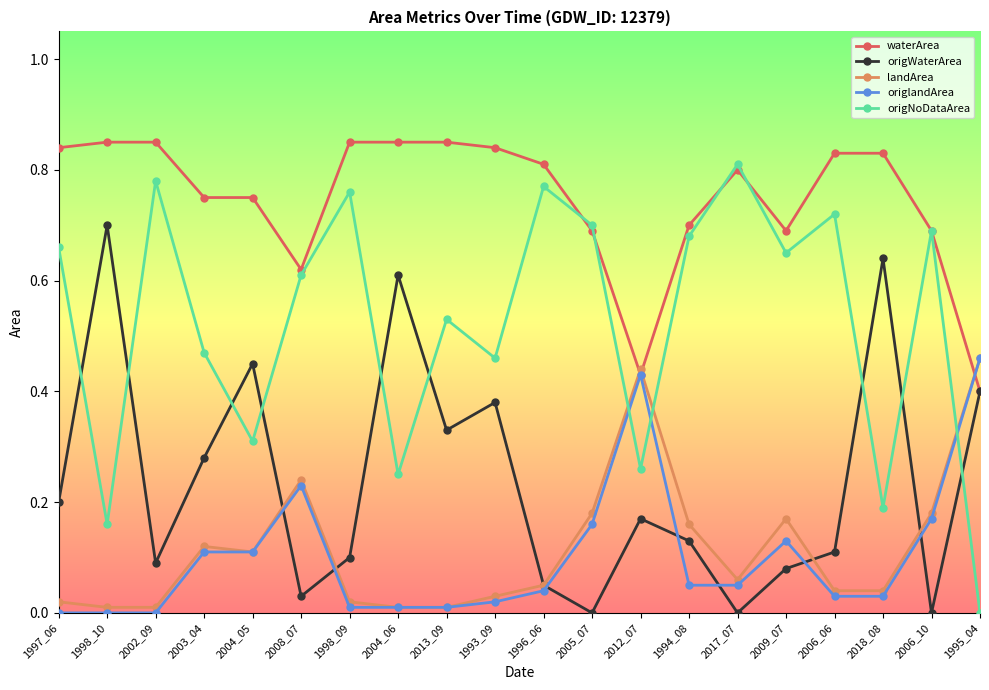

Is it true that origNoDataArea equals 0.5 at 2006_10?

False